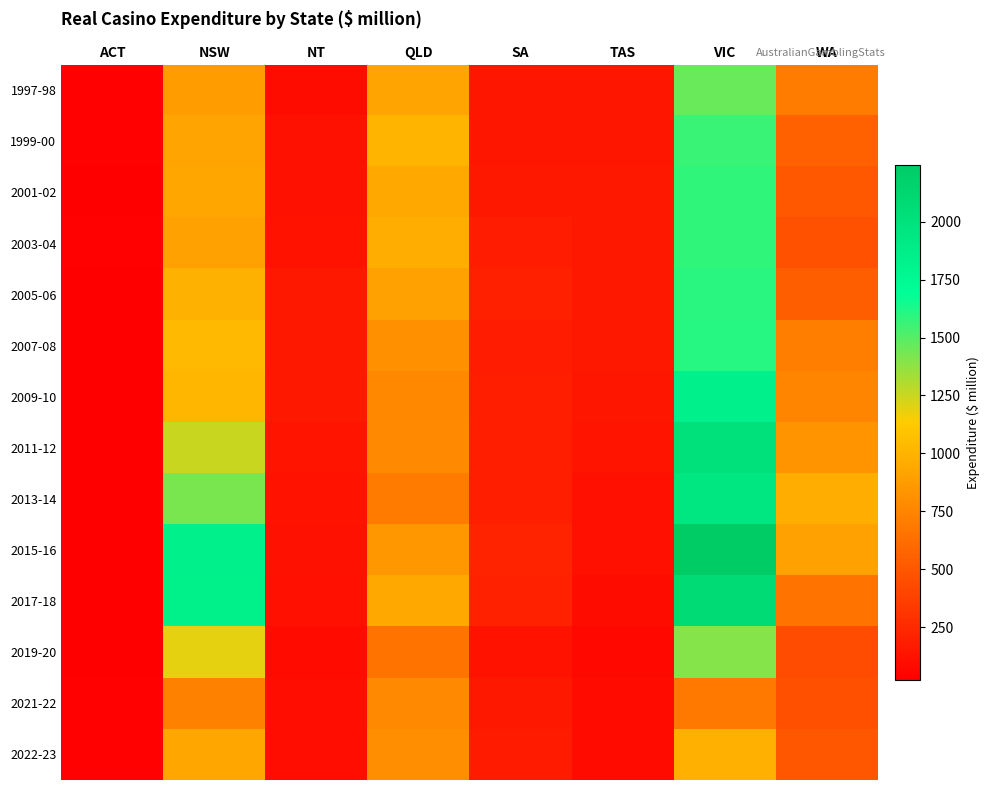

At NT, list the series in order from largest to smallest.

2007-08, 2005-06, 2009-10, 2011-12, 2003-04, 2013-14, 2015-16, 2001-02, 1999-00, 2017-18, 2022-23, 2021-22, 1997-98, 2019-20